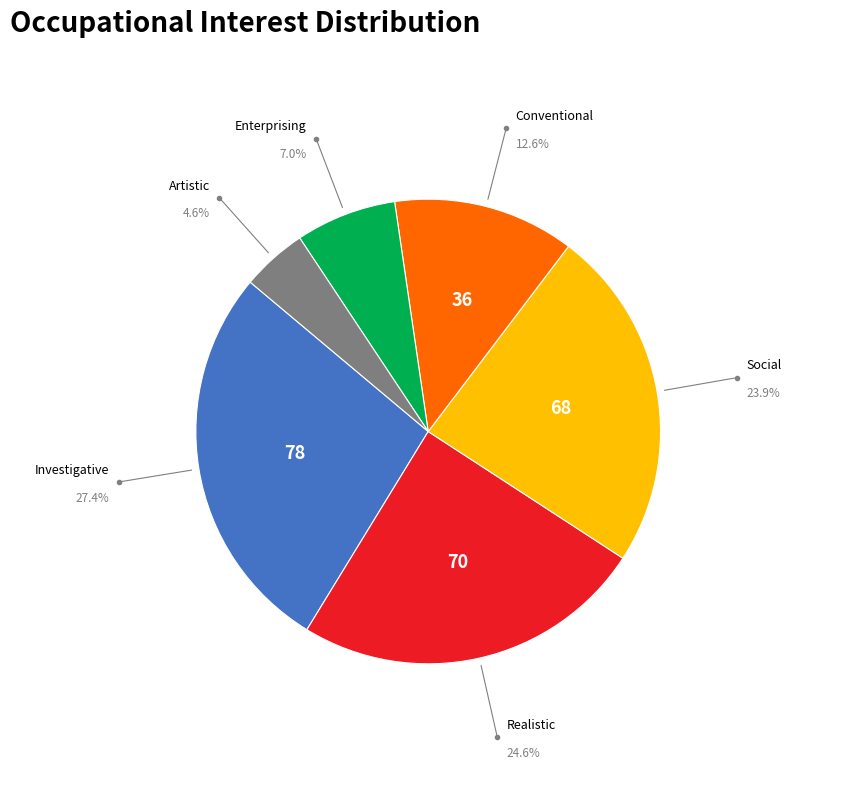

Is there a majority slice in this chart?

No